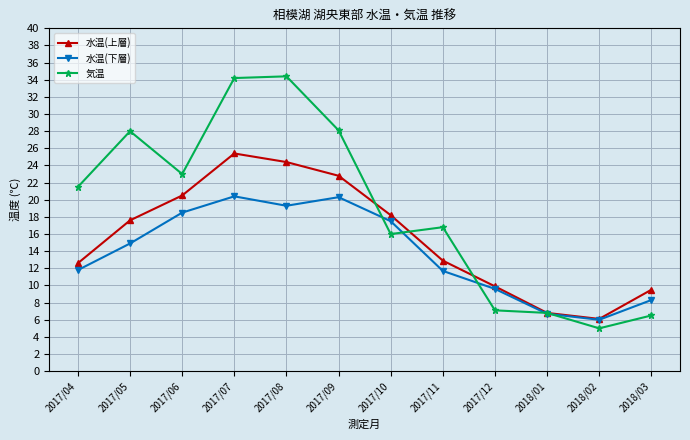

Where does the 気温 series first go above 21?

2017/04